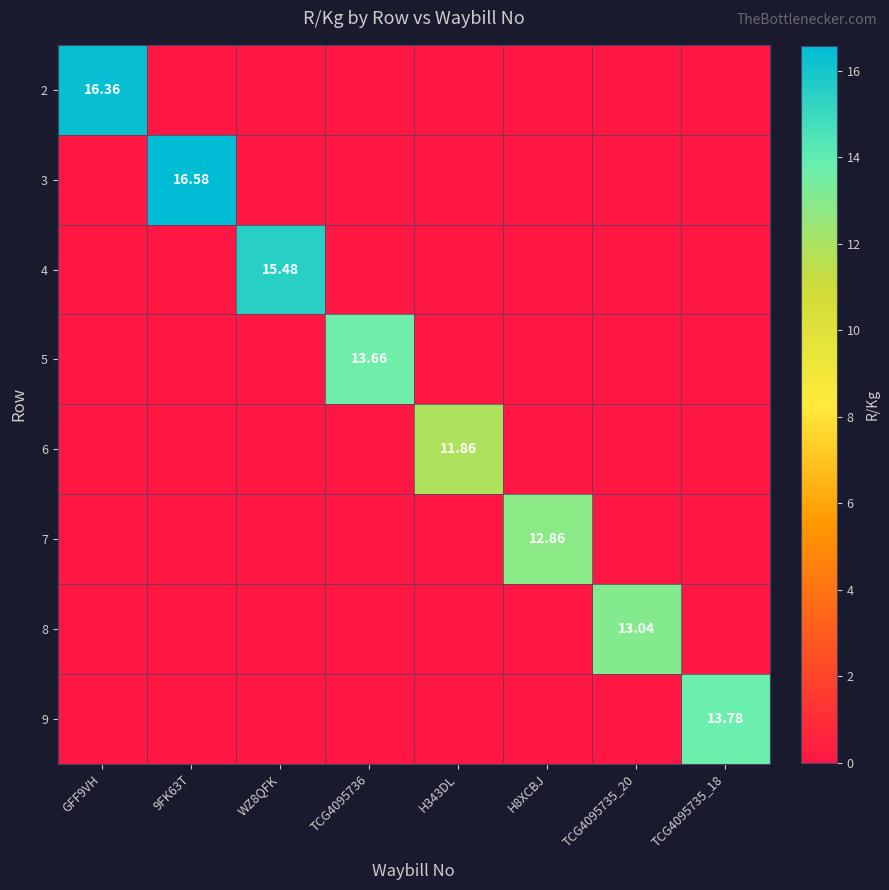

At which label does 2 reach its peak?

GFF9VH